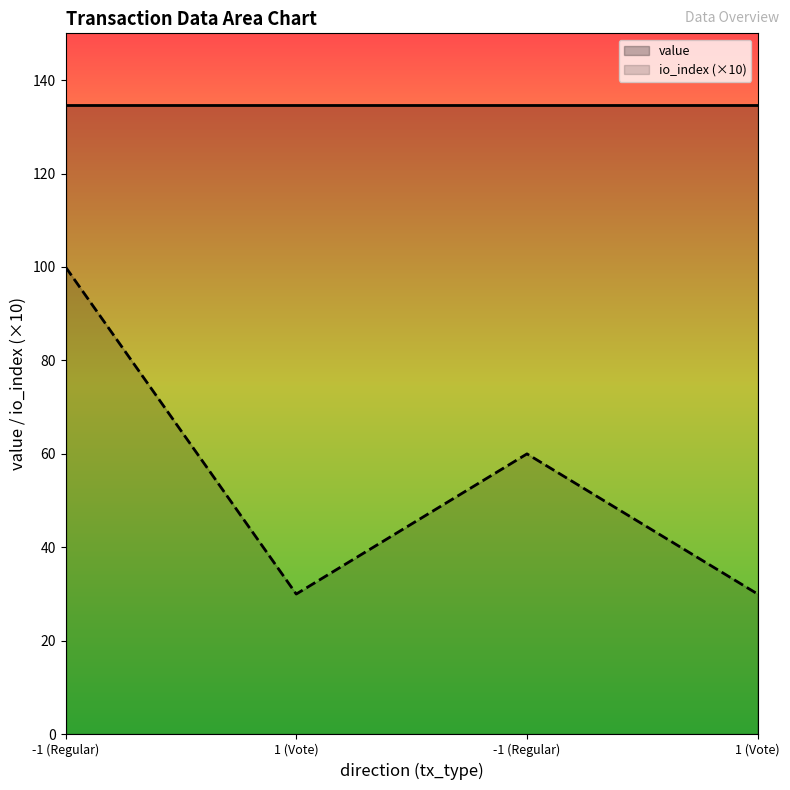

True or false: the data shows 42 at 1 (Vote).

False